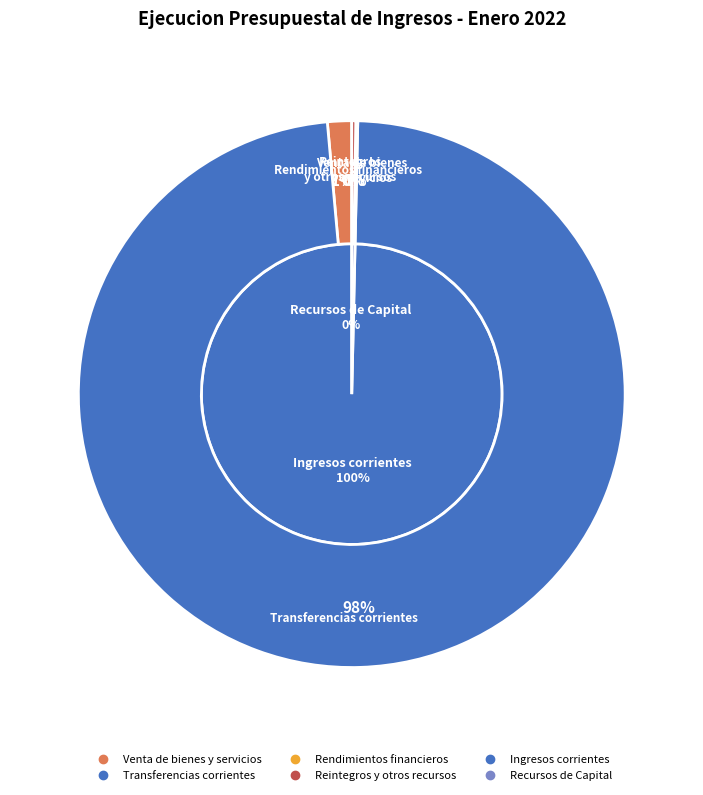

Which category has the biggest portion of the pie?

Transferencias corrientes